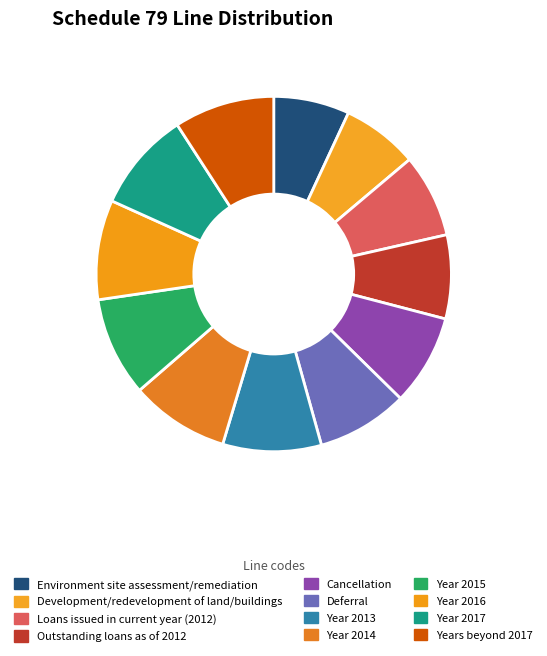

Combined, do Cancellation and Year 2016 account for over 50%?

No